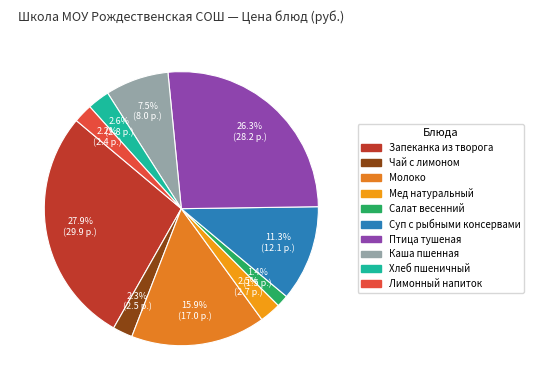

True or false: Салат весенний accounts for 7% of the total.

False